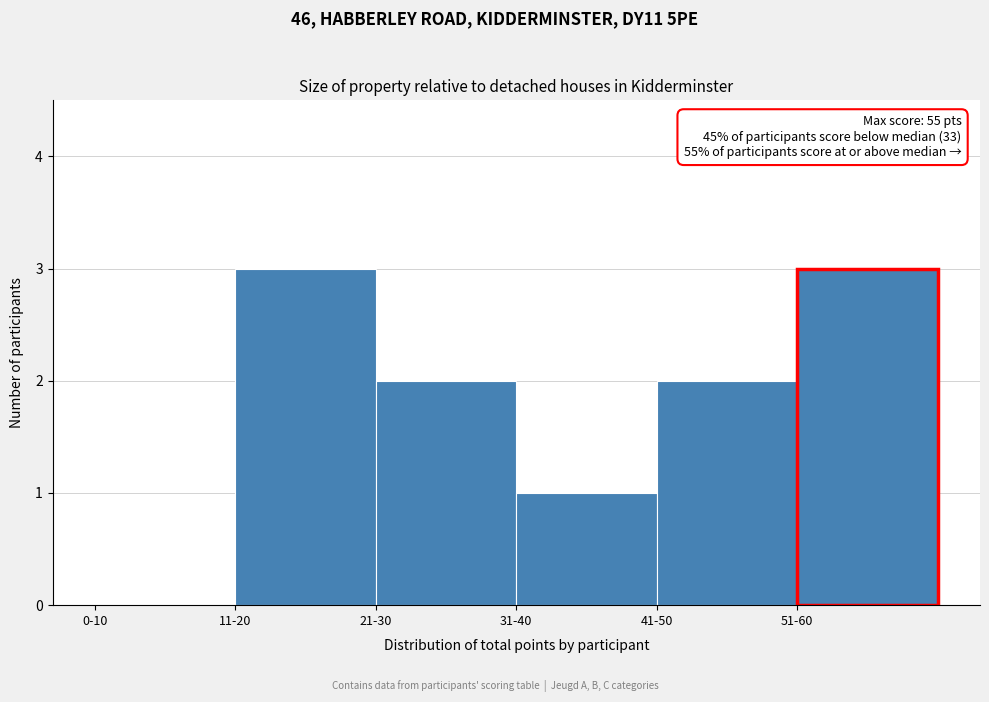

Reading left to right, what are all the values shown in this chart?

0-10=0	11-20=3	21-30=2	31-40=1	41-50=2	51-60=3